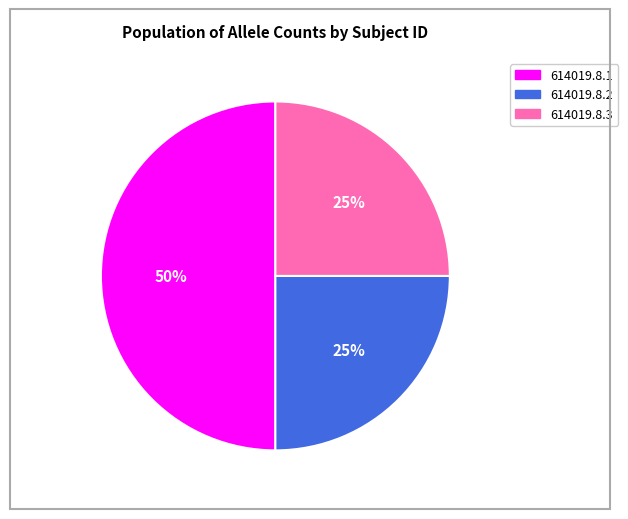

What percentage is the 614019.8.1 slice, to the nearest percent?

50%